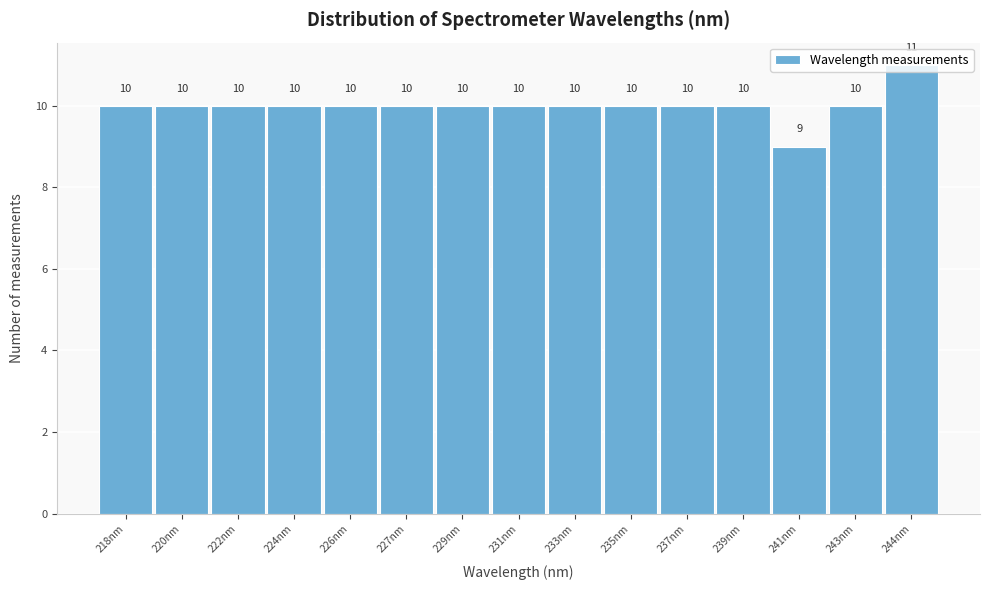

What is the sum of all values?

150